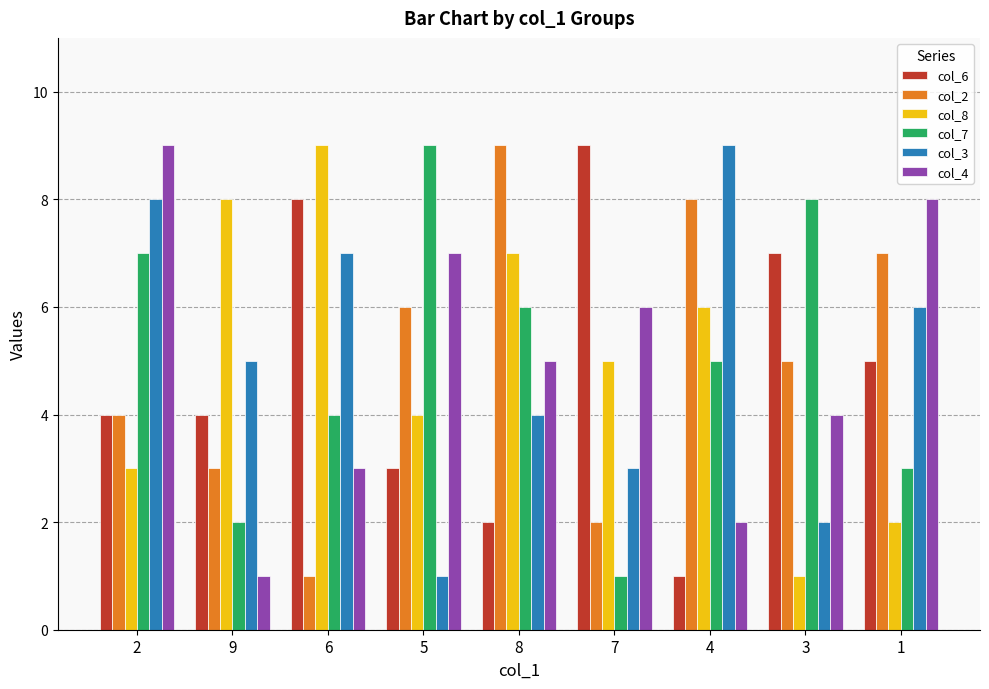

What is the value of the col_2 bar at the 4th from the left?

6